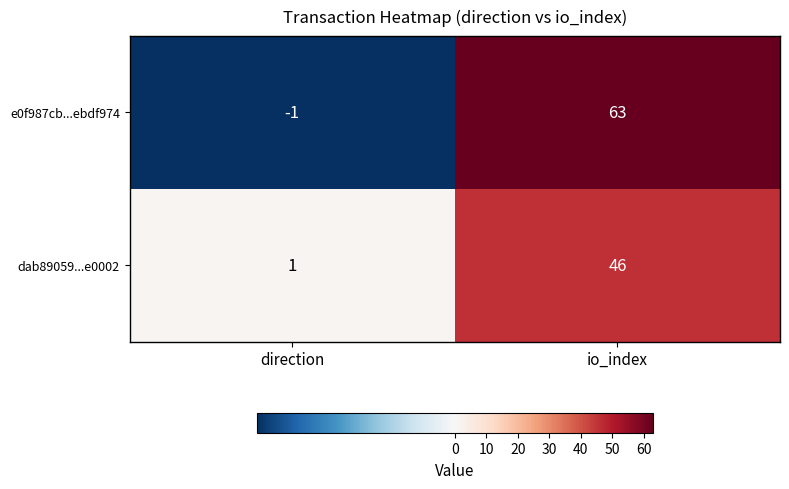

Reading right to left, extract all data points from this chart.

e0f987cb...ebdf974: 63	-1
dab89059...e0002: 46	1